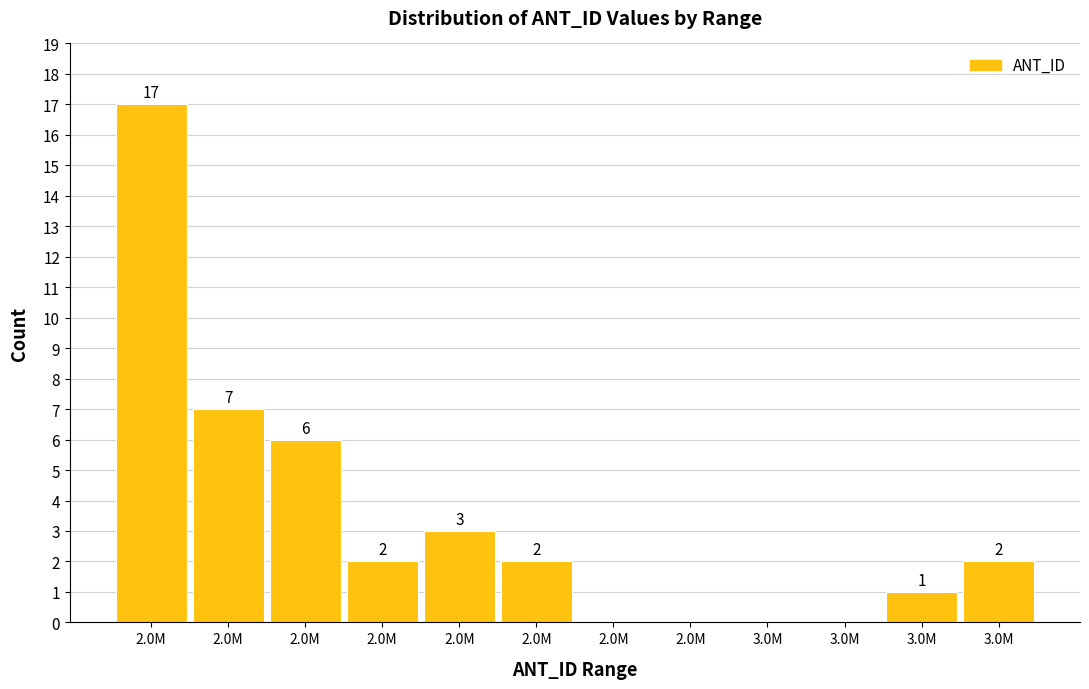

Count the number of categories in the chart.

12